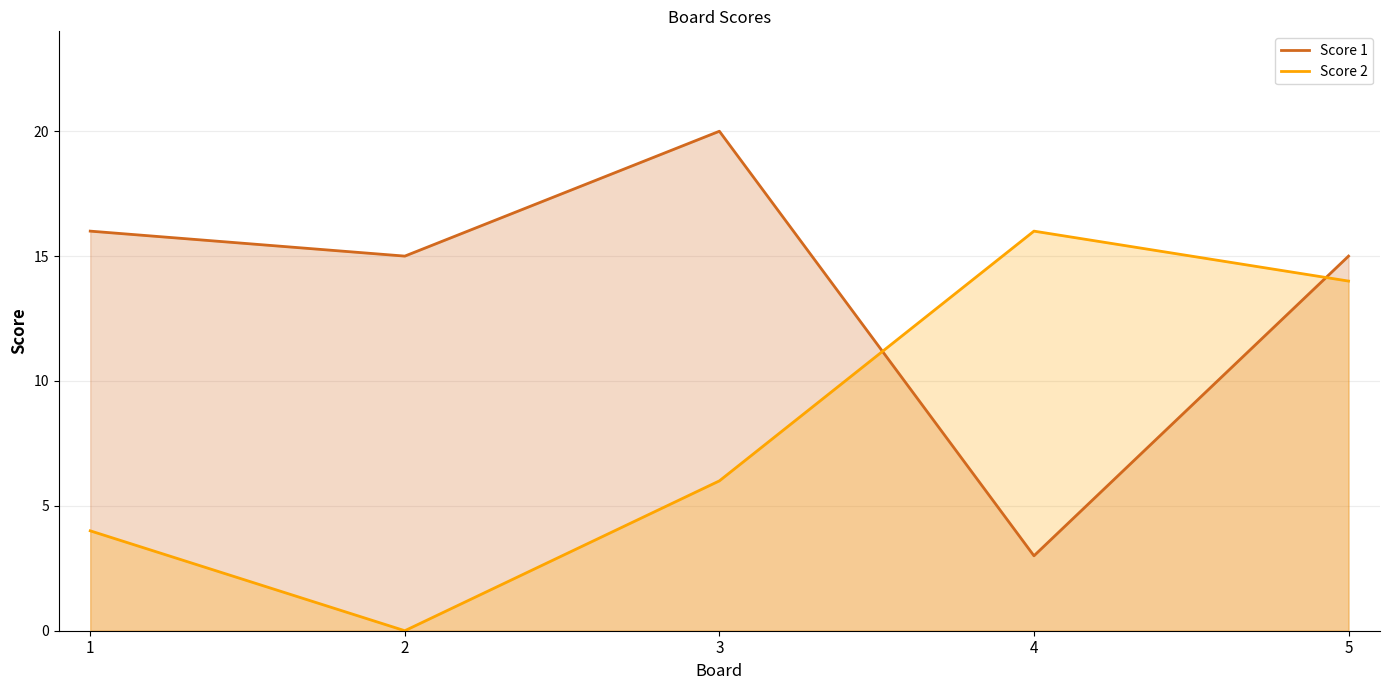

List the series in order of their peak value, highest first.

Score 1, Score 2